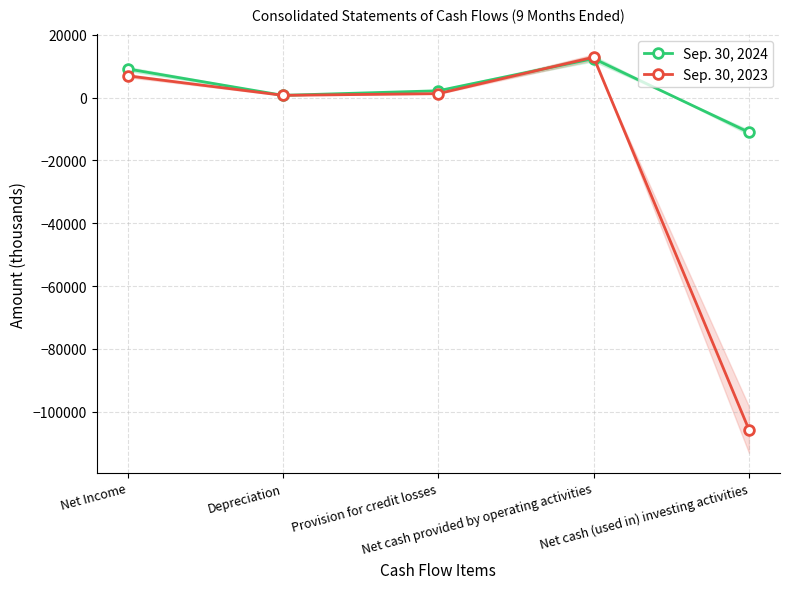

In Sep. 30, 2023, how many points are lower than both neighbors (excluding endpoints)?

1